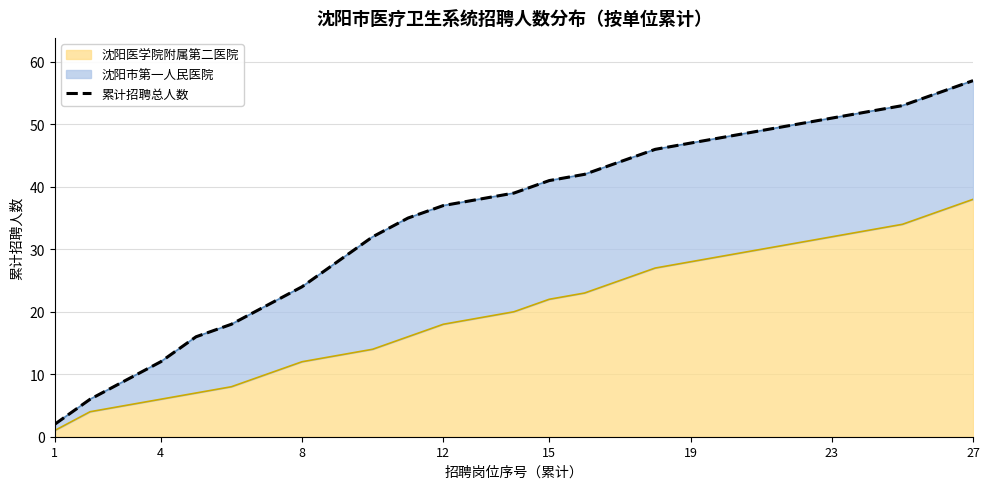

Count the number of categories in the chart.

27